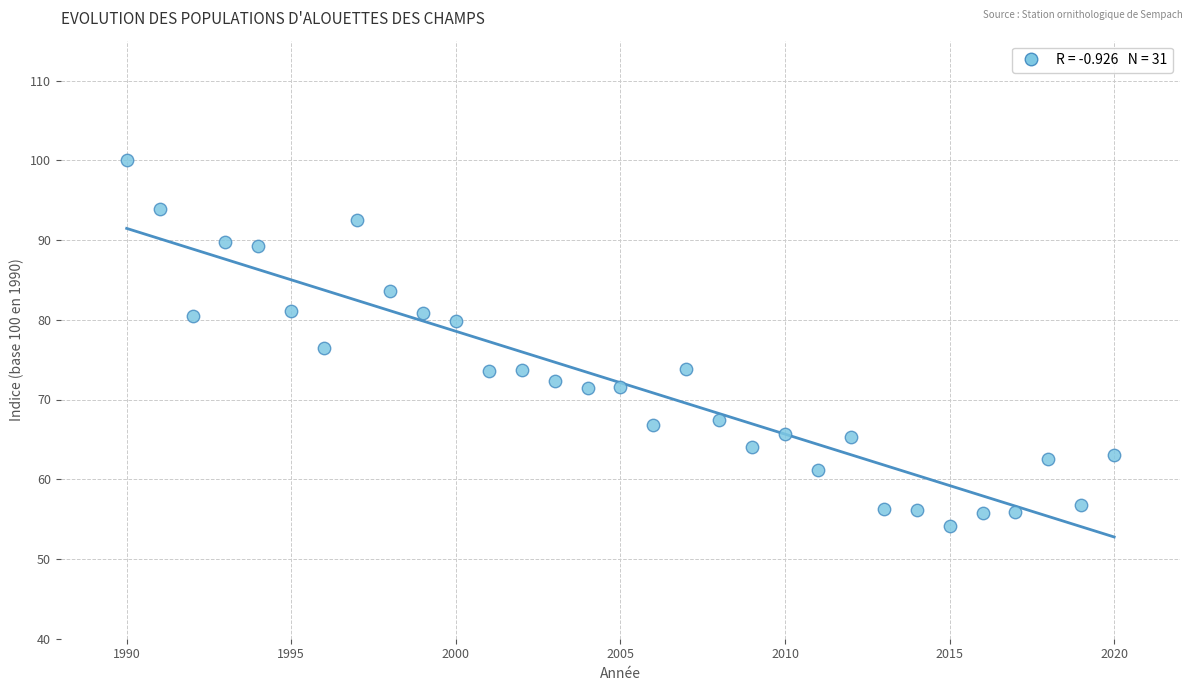

What is the range of Y values (max minus min)?

45.9